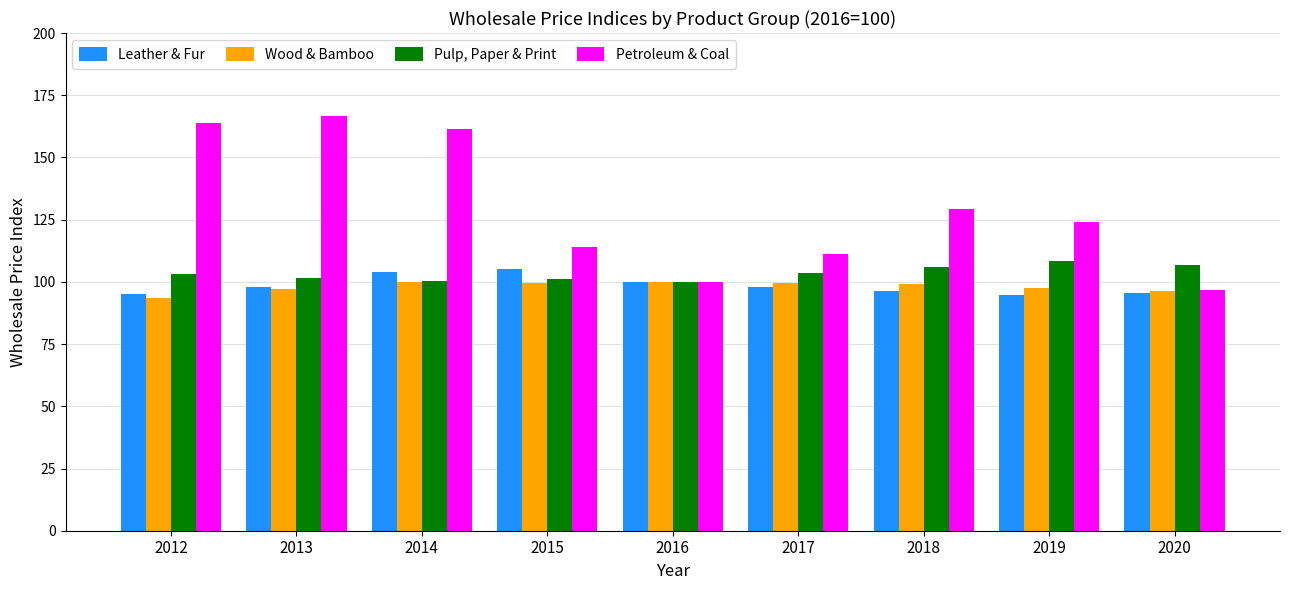

What is the maximum value shown in the chart?

166.5